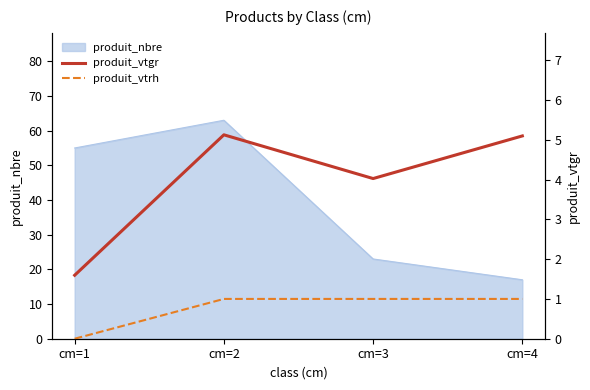

Where is the first local maximum for produit_vtgr?

cm=2